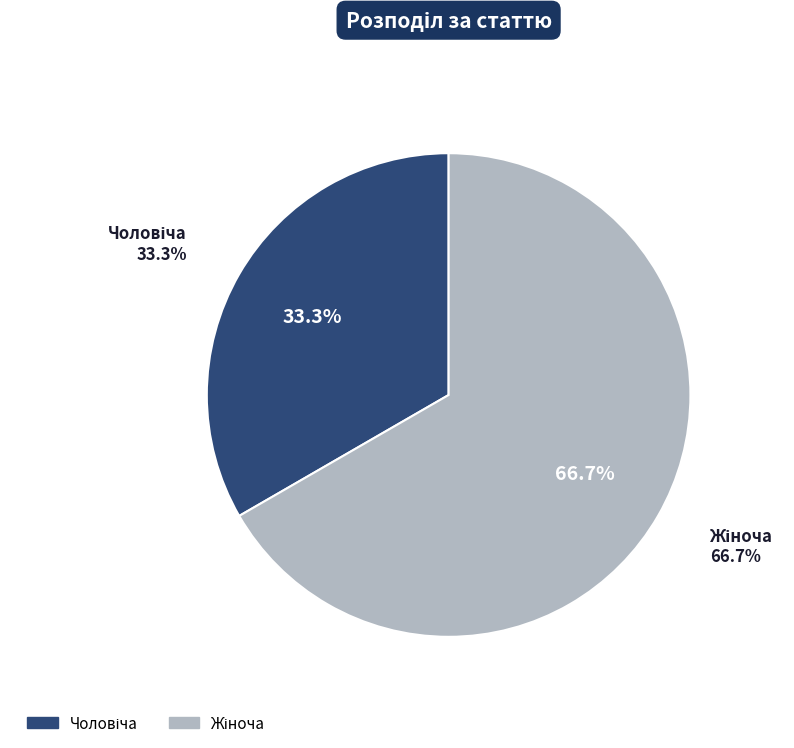

The Чоловіча slice represents 18% of the pie. True or false?

False